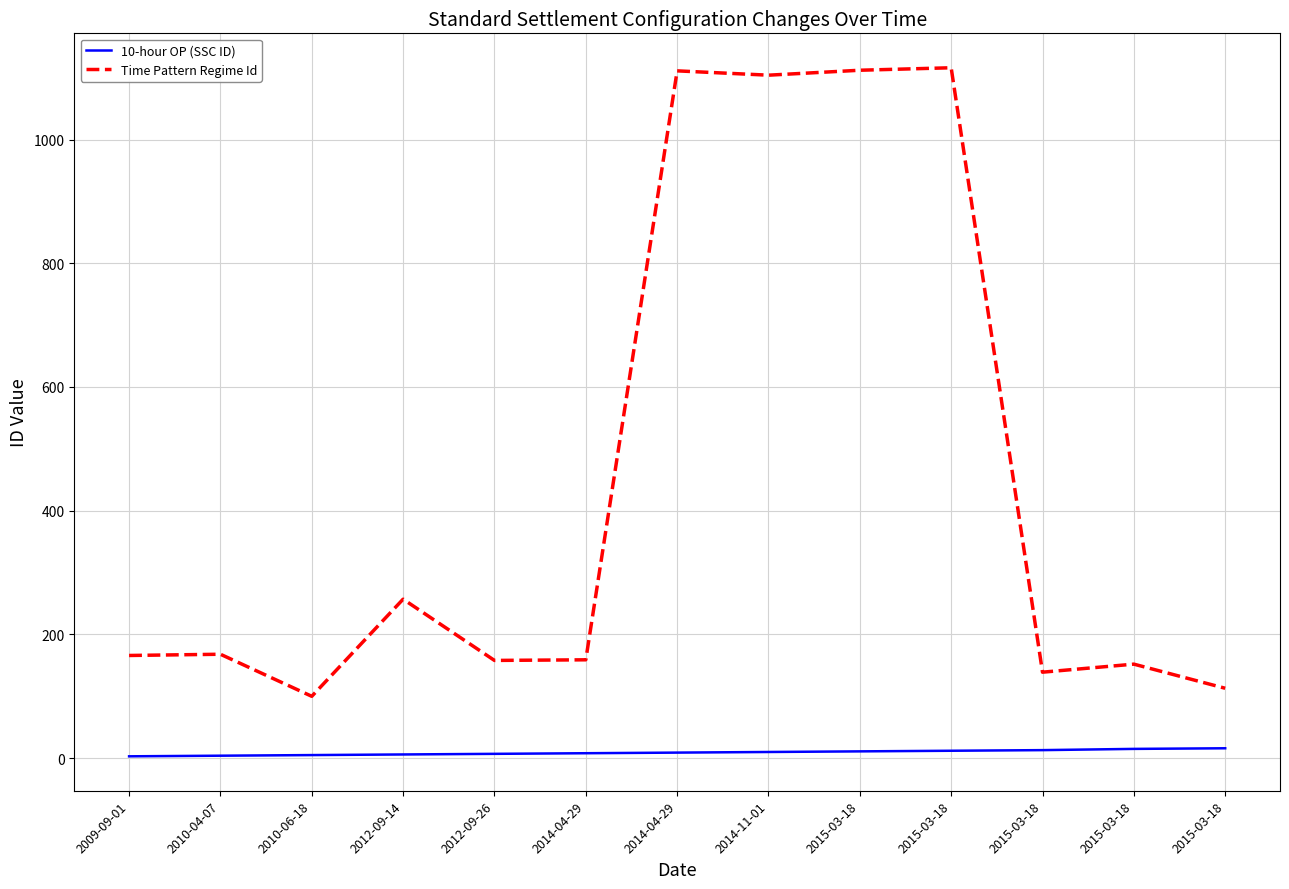

Which series has the largest total across all categories?

Time Pattern Regime Id